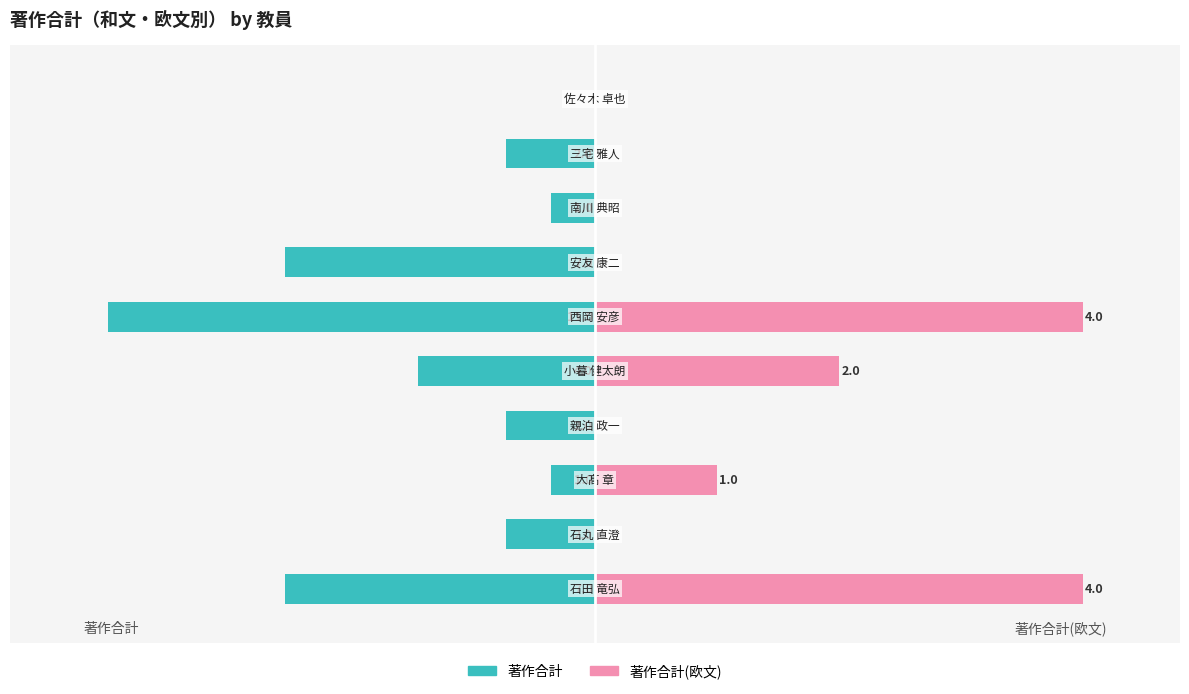

How many negative values does the 著作合計 series have?

9